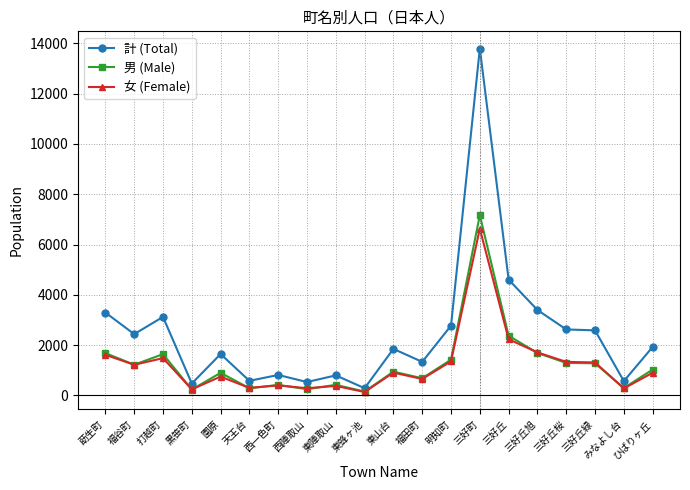

True or false: 男 (Male) and 計 (Total) cross at least once.

False